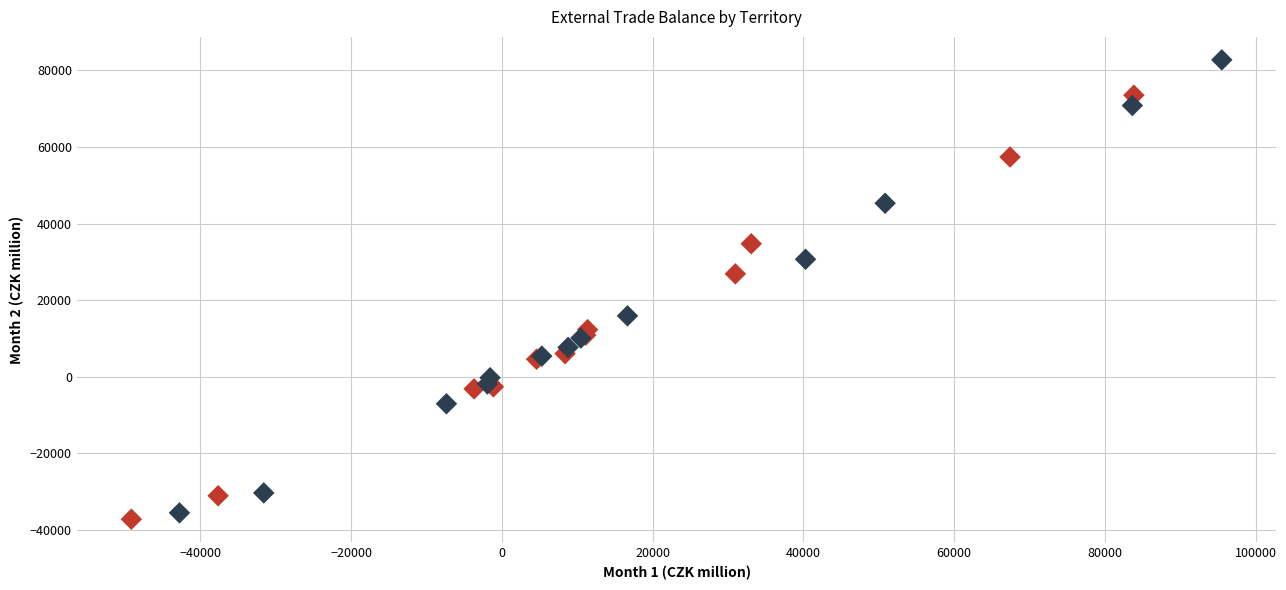

Which series has the largest Y range (max minus min)?

2016